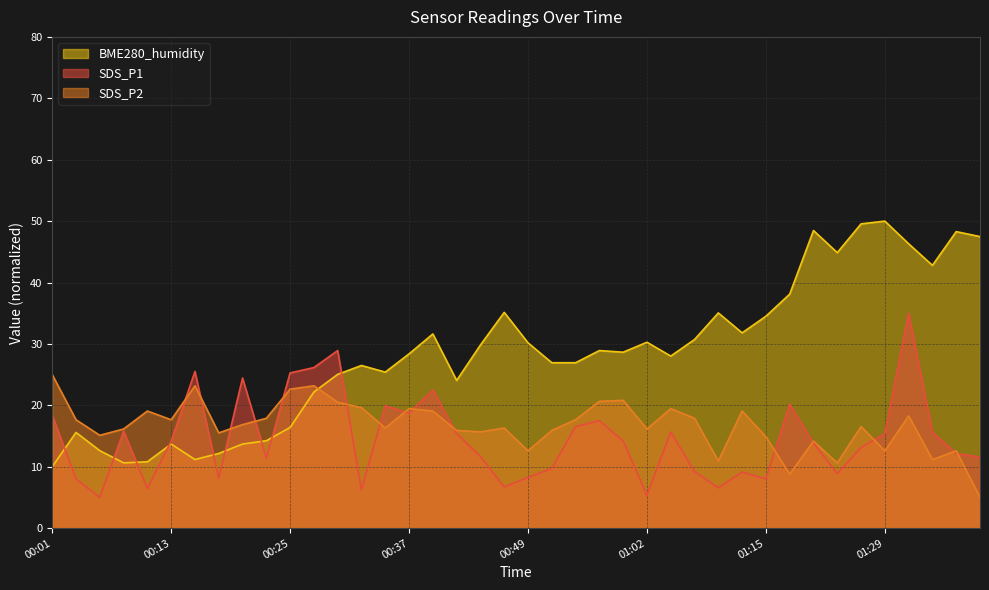

Reading right to left, transcribe all the data shown in this chart.

SDS_P1: 11.6	12.1	15.6	35.0	15.4	13.1	8.9	13.8	20.2	8.0	9.1	6.6	9.2	15.6	5.3	14.2	17.5	16.5	9.7	8.3	6.7	11.7	15.4	22.5	18.7	19.9	6.2	28.9	26.2	25.3	11.4	24.4	8.1	25.5	14.2	6.5	15.8	5.0	8.0	18.4
SDS_P2: 5.0	12.6	11.2	18.3	12.6	16.5	10.6	14.2	8.8	14.9	19.1	10.9	17.9	19.5	16.1	20.8	20.7	17.6	15.9	12.6	16.3	15.7	15.9	19.1	19.5	16.3	19.6	20.5	23.2	22.6	17.9	16.9	15.5	23.2	17.6	19.1	16.1	15.1	17.6	25.0
BME280_humidity: 47.5	48.3	42.8	46.3	50.0	49.5	44.9	48.5	38.1	34.5	31.8	35.0	30.7	28.0	30.3	28.6	28.9	26.9	26.9	30.2	35.1	29.8	24.1	31.6	28.4	25.4	26.5	25.0	22.2	16.4	14.2	13.7	12.2	11.2	13.7	10.8	10.6	12.6	15.6	10.0